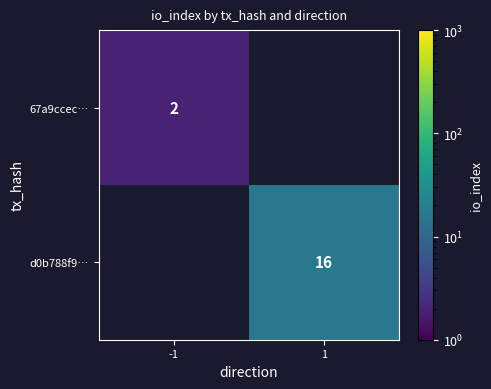

Count the number of categories in the chart.

2